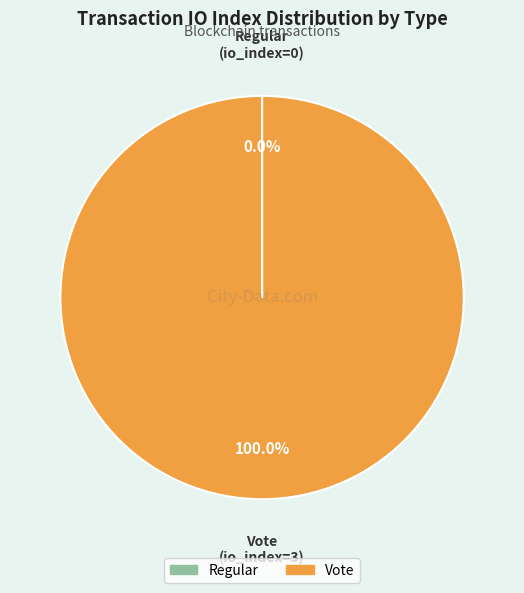

Is it true that Vote is 100% of the pie?

True